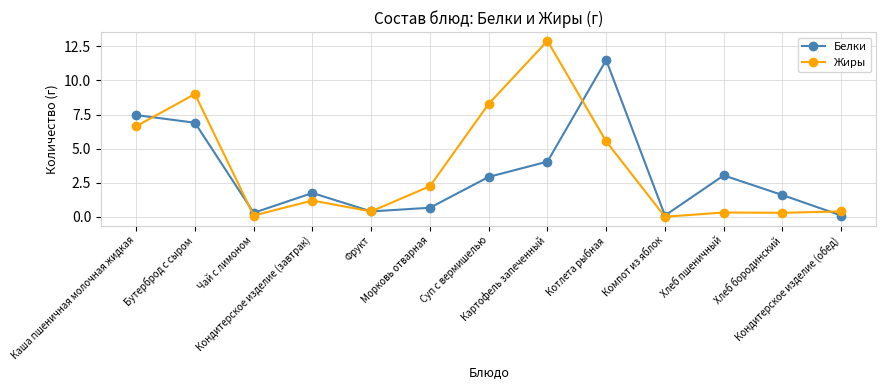

List the series in order of their peak value, lowest first.

Белки, Жиры